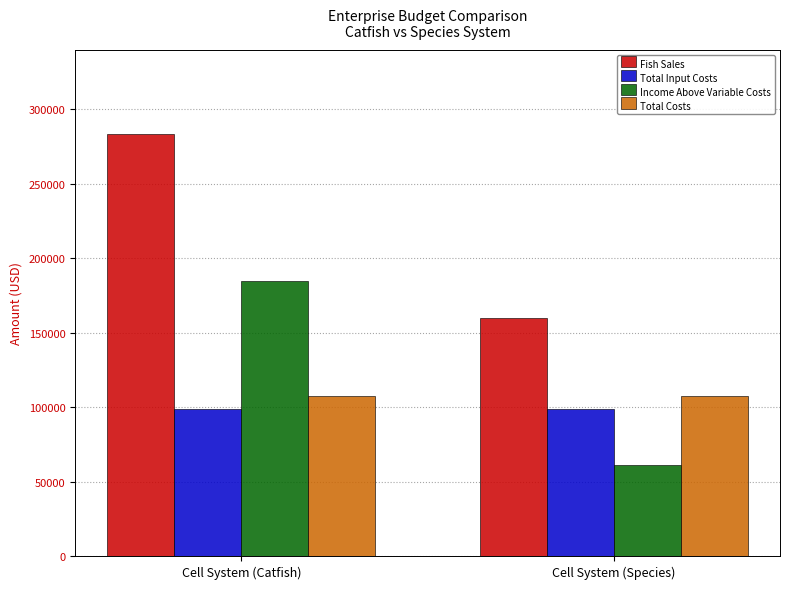

How many series are shown in this chart?

4